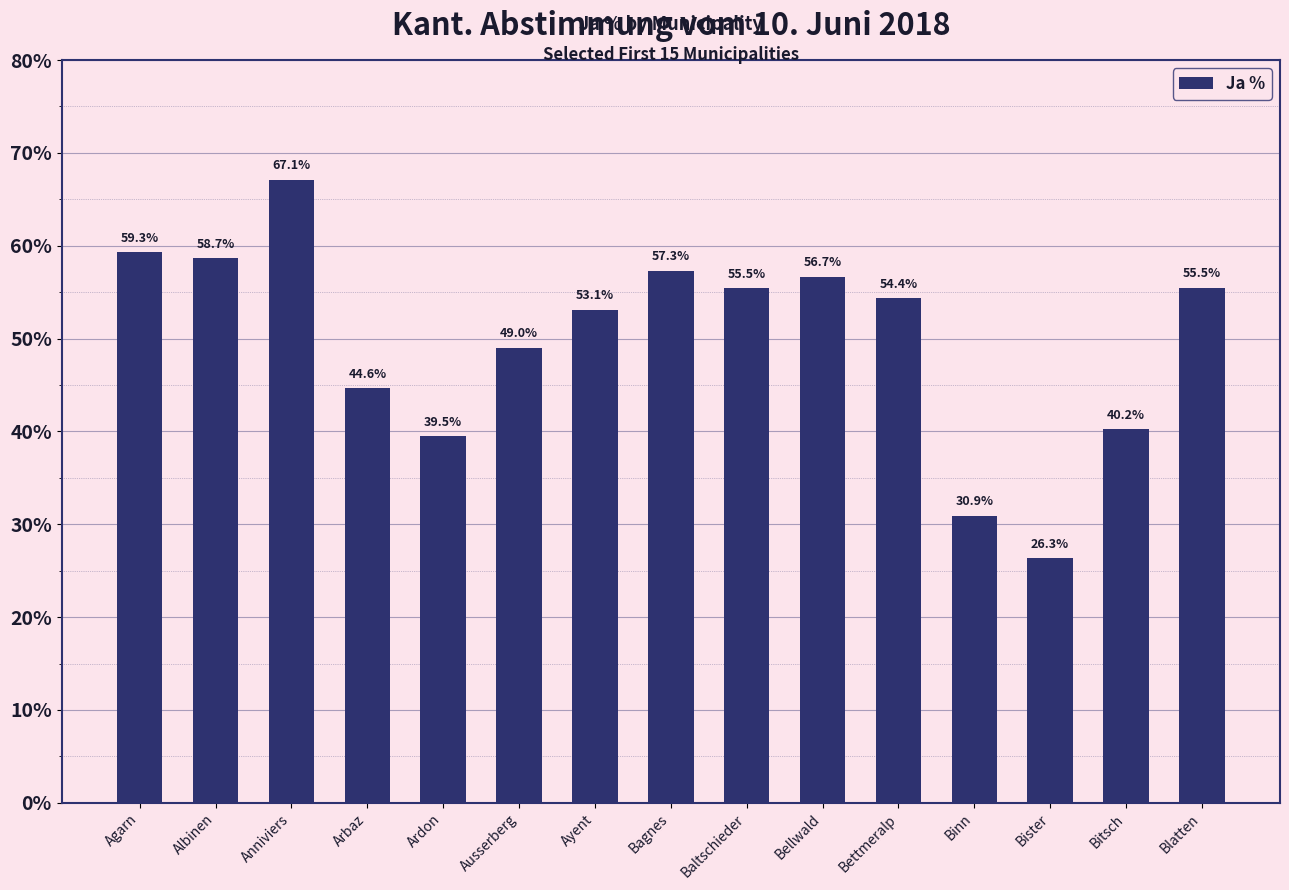

Between Bitsch and Bister, which is larger?

Bitsch